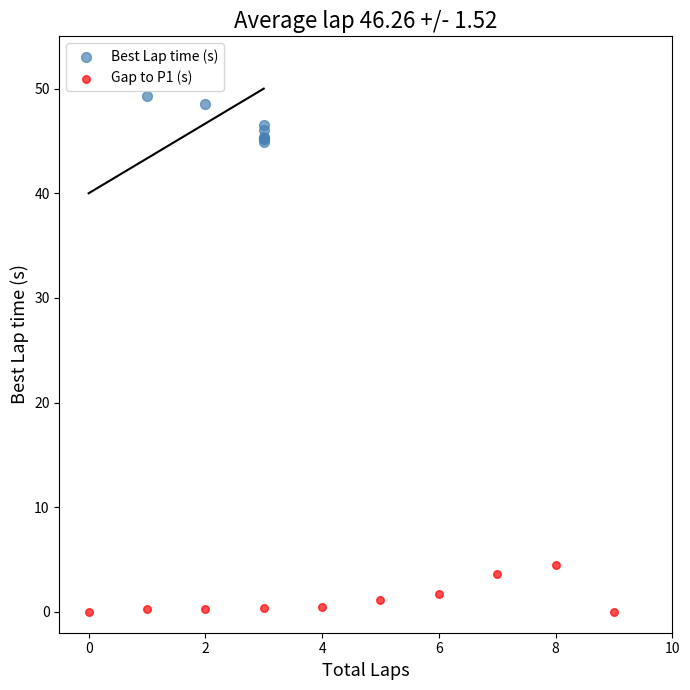

Which series reaches the minimum Y coordinate?

Gap to P1 (s)